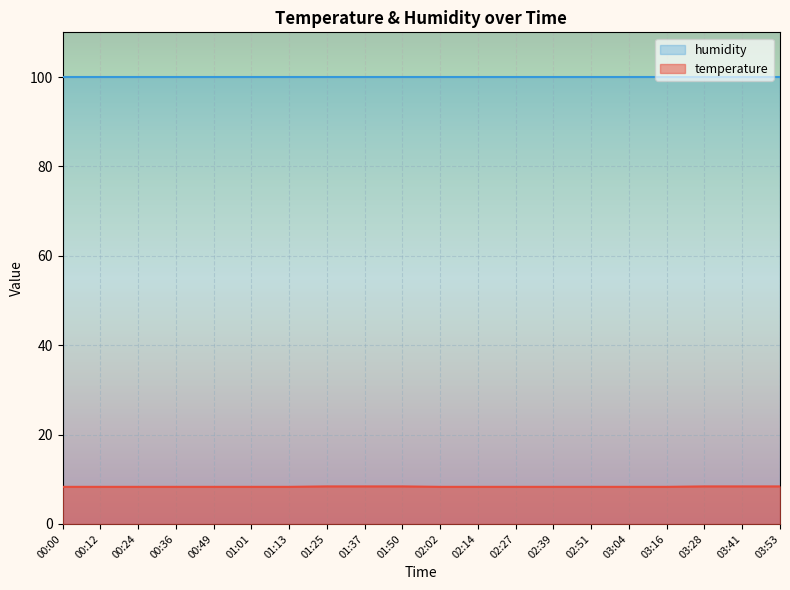

What is the ratio of the value at 00:00 to the value at 03:53?

1.0